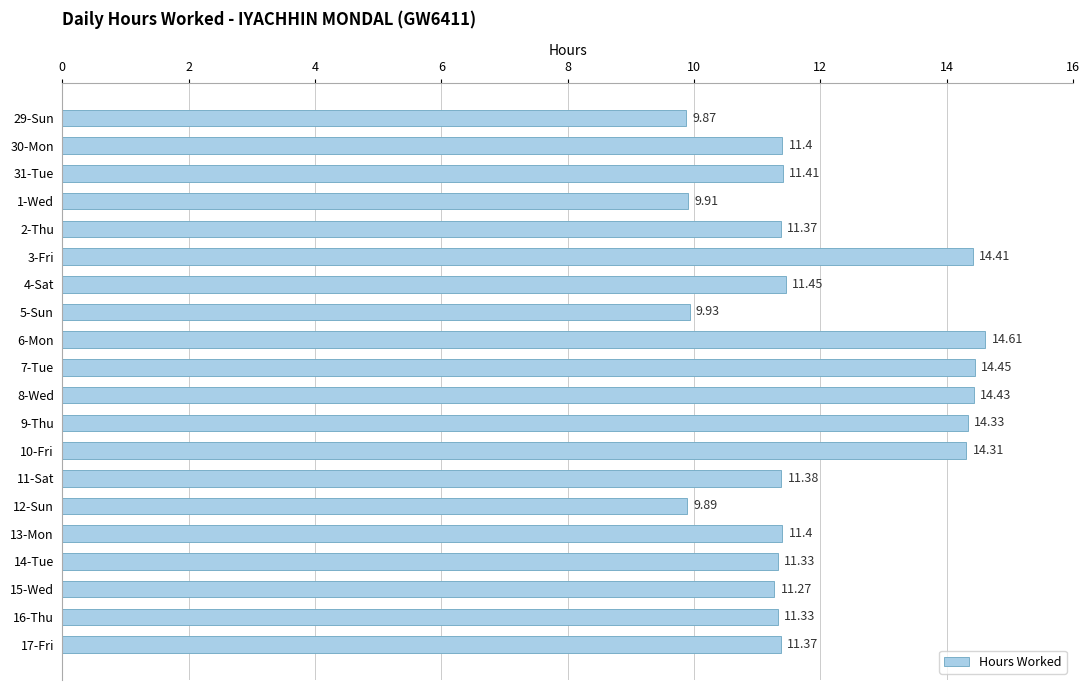

What is the change in value from 6-Mon to 11-Sat?

-3.2